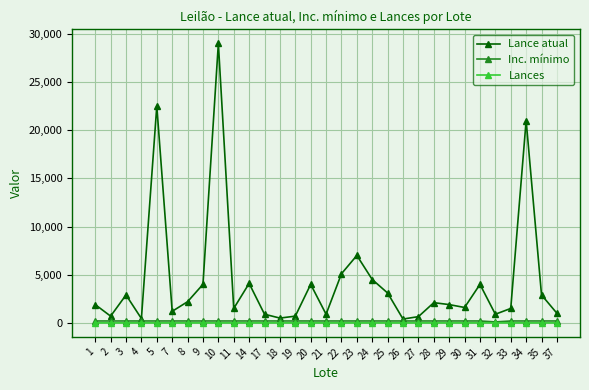

Count the number of data series in this chart.

3